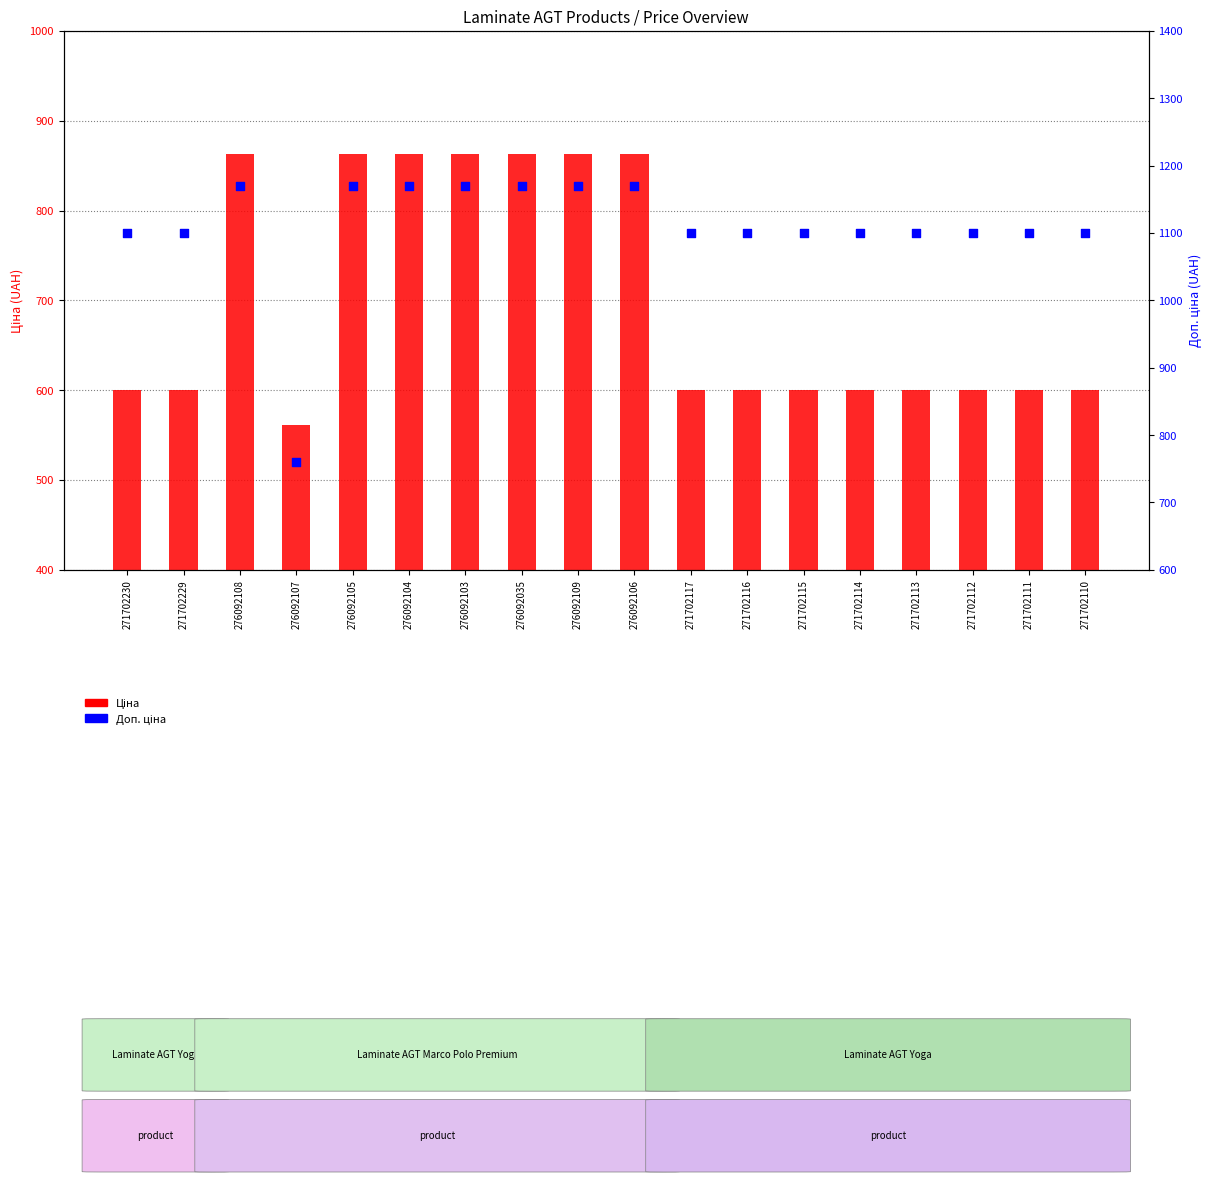

Which series contains the lowest Y value?

Ціна